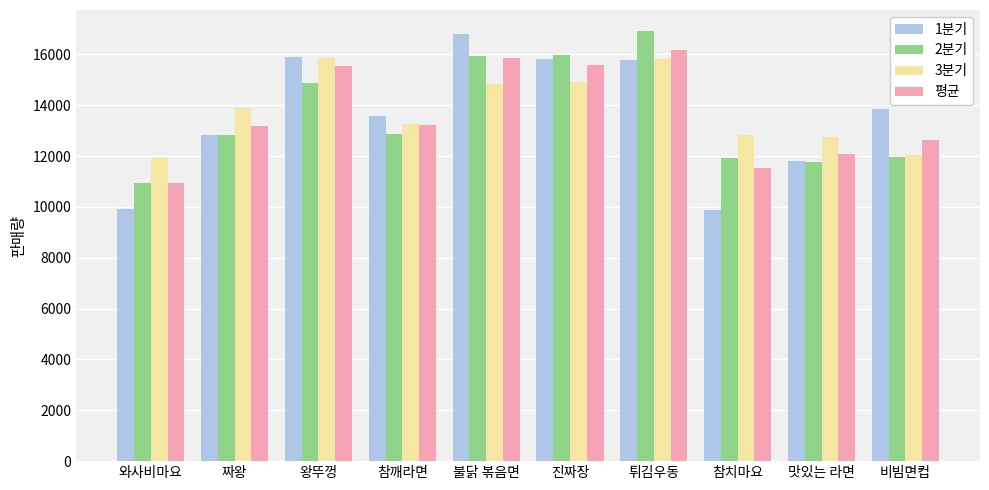

Which series has the widest spread of values?

1분기